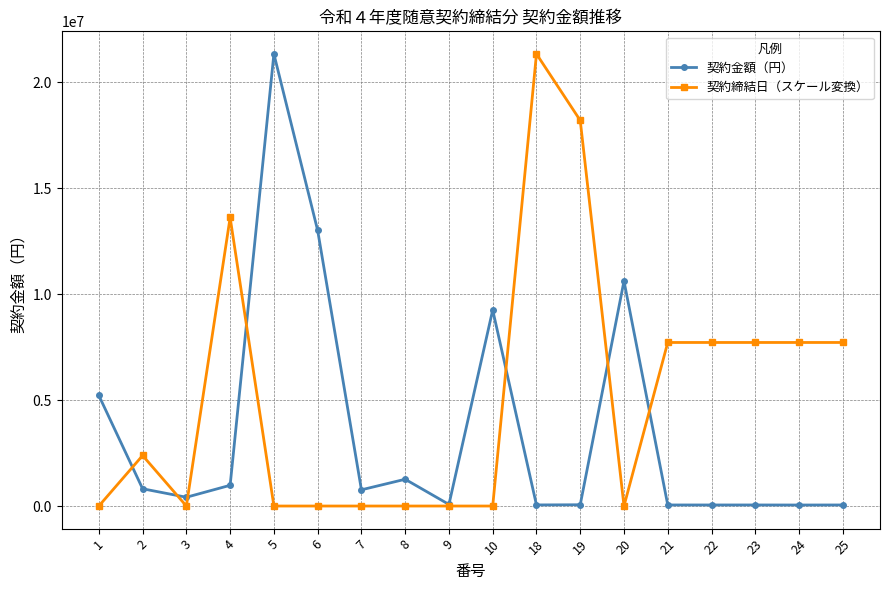

The 契約締結日（スケール変換） series shows 13623770.6 at 4. True or false?

True